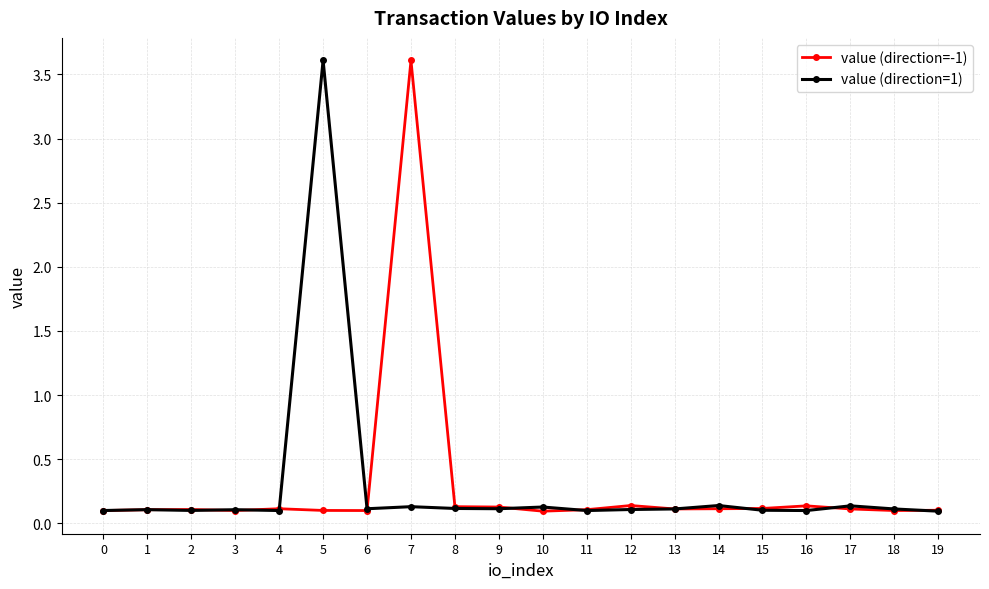

At which label does value (direction=1) reach its peak?

5